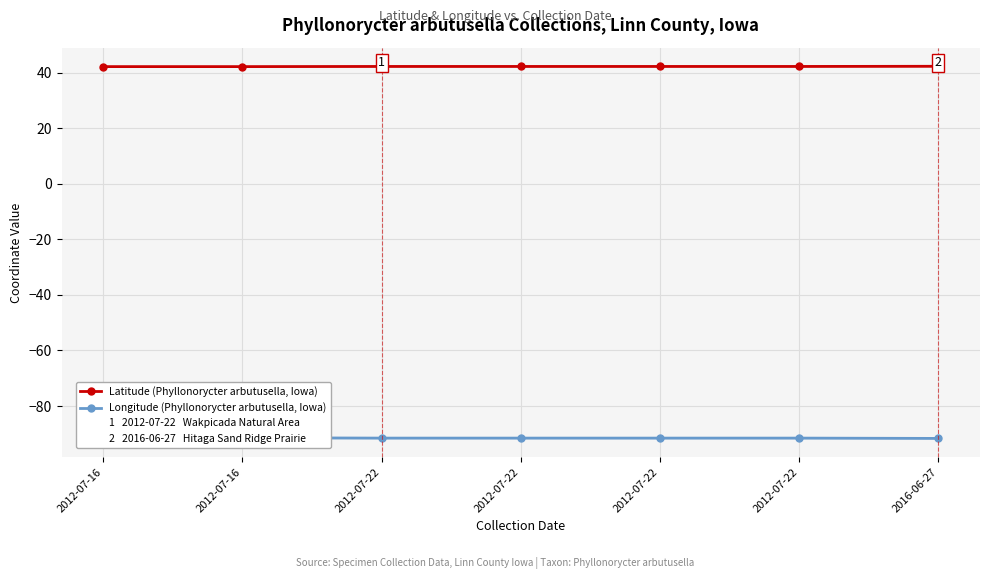

List the series in order of their peak value, highest first.

Latitude, Longitude